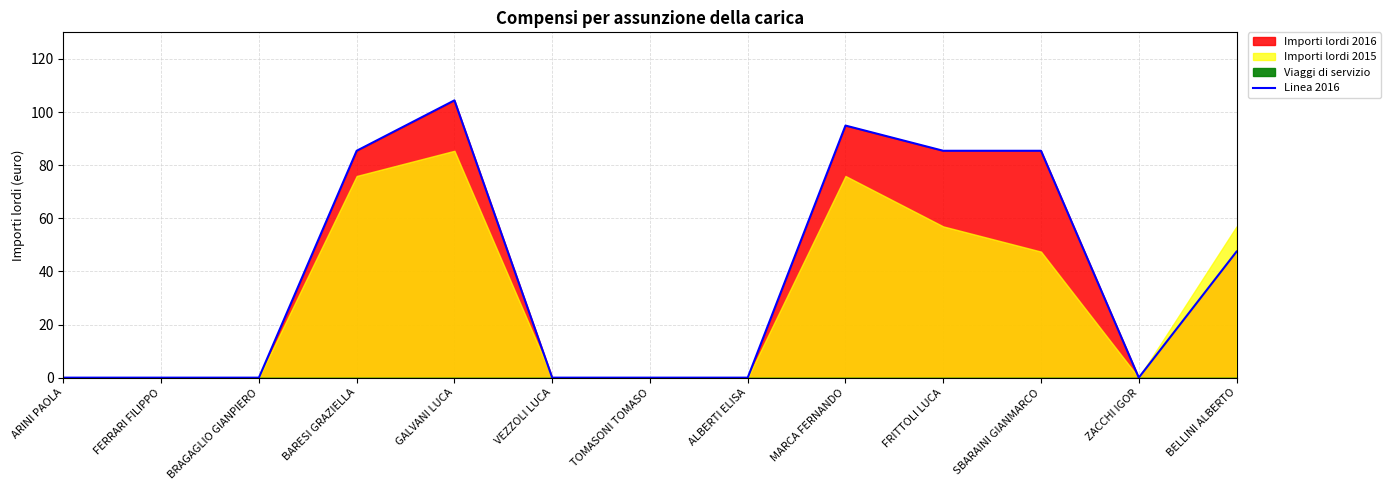

Rank the categories by value from highest to lowest.

GALVANI LUCA, MARCA FERNANDO, BARESI GRAZIELLA, FRITTOLI LUCA, SBARAINI GIANMARCO, BELLINI ALBERTO, ARINI PAOLA, FERRARI FILIPPO, BRAGAGLIO GIANPIERO, VEZZOLI LUCA, TOMASONI TOMASO, ALBERTI ELISA, ZACCHI IGOR